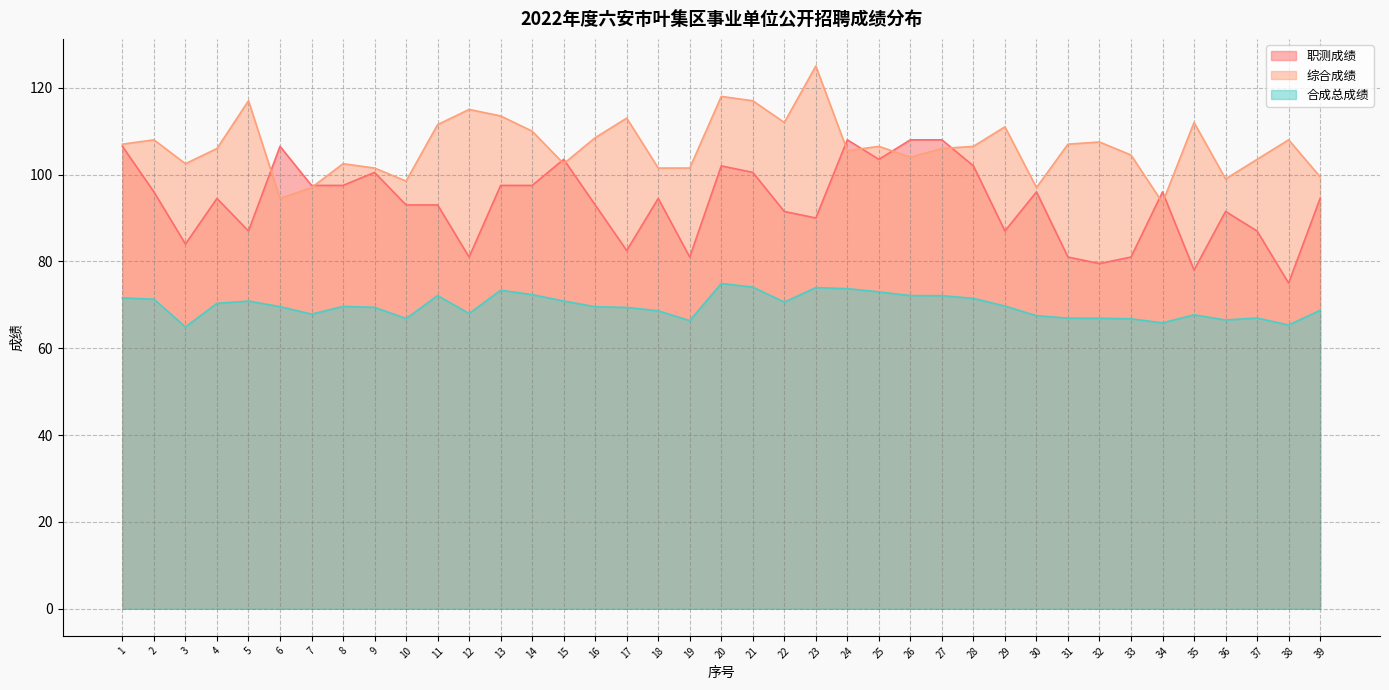

What is the greatest value displayed?

125.0